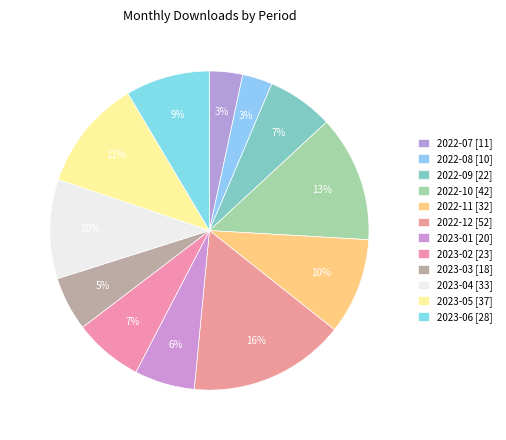

How many segments does this pie chart have?

12